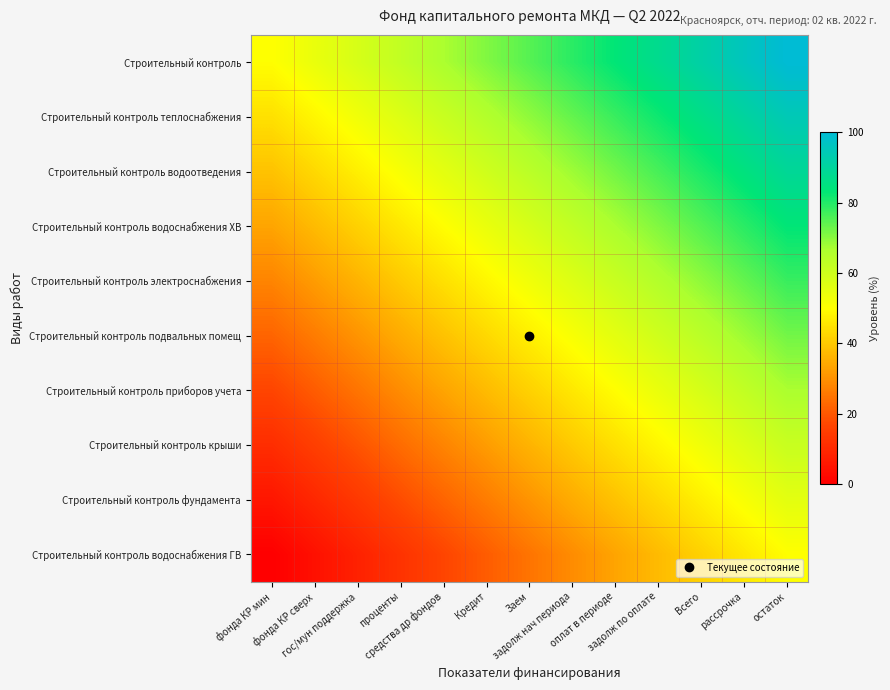

Rank the series by their maximum value, from highest to lowest.

Строительный контроль, Строительный контроль теплоснабжения, Строительный контроль водоотведения, Строительный контроль водоснабжения ХВ, Строительный контроль электроснабжения, Строительный контроль подвальных помещ, Строительный контроль приборов учета, Строительный контроль крыши, Строительный контроль фундамента, Строительный контроль водоснабжения ГВ